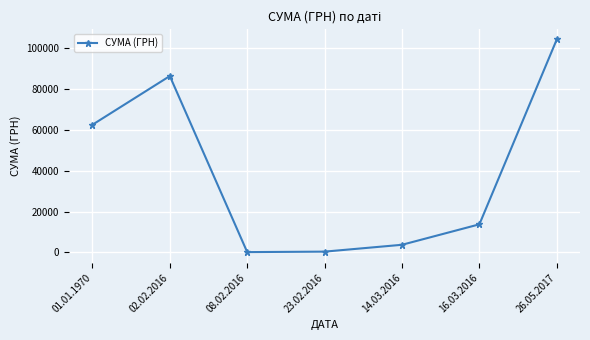

What is the label of the 2nd point from the right?

16.03.2016